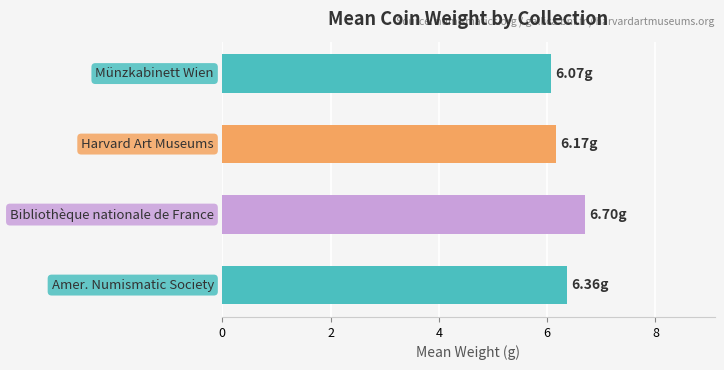

What is the difference between the maximum and second lowest values?

0.5